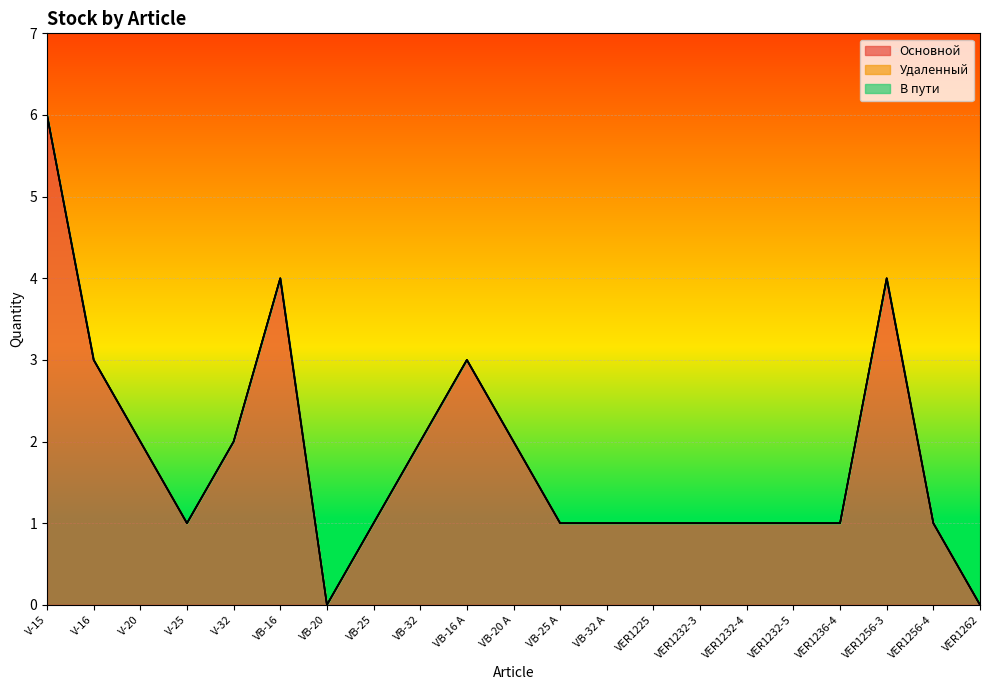

True or false: Удаленный and В пути intersect in this chart.

False